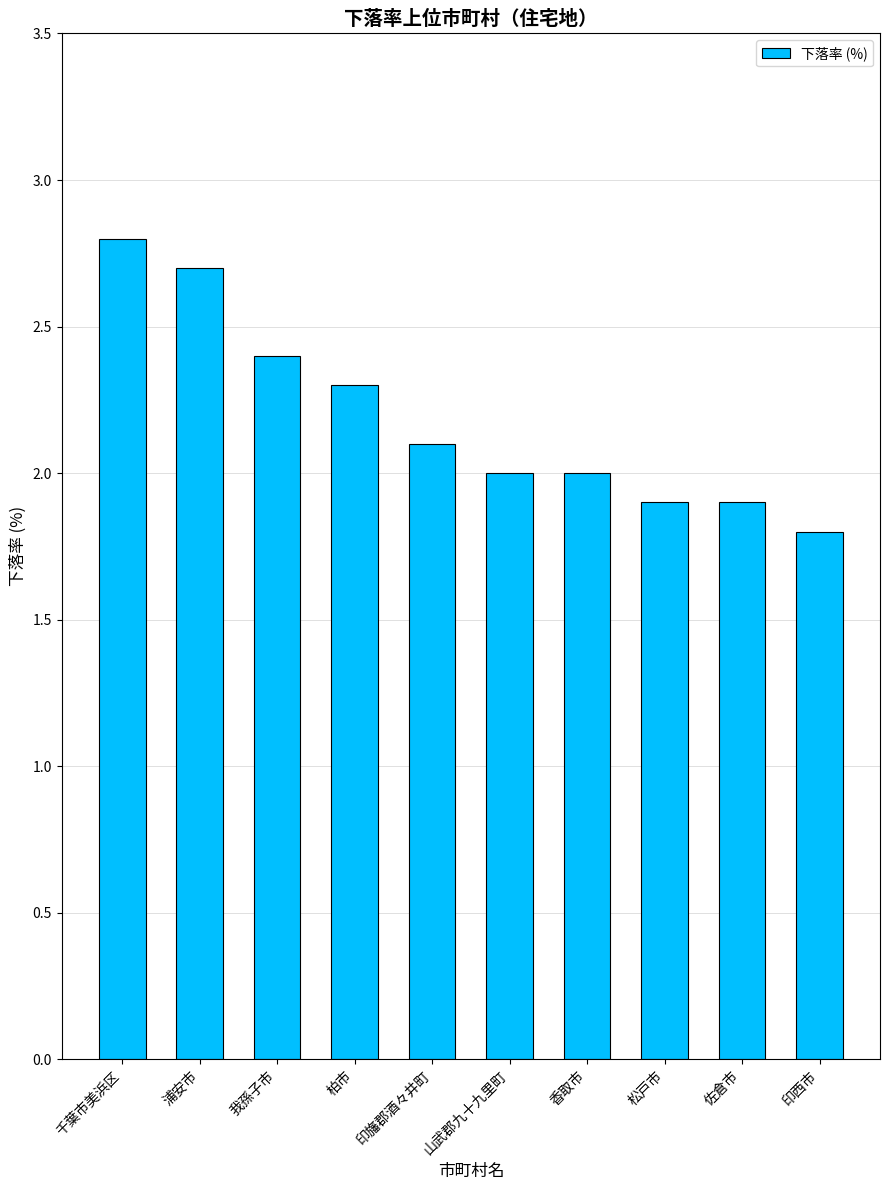

The chart shows a value of 2.3 at 柏市. True or false?

True